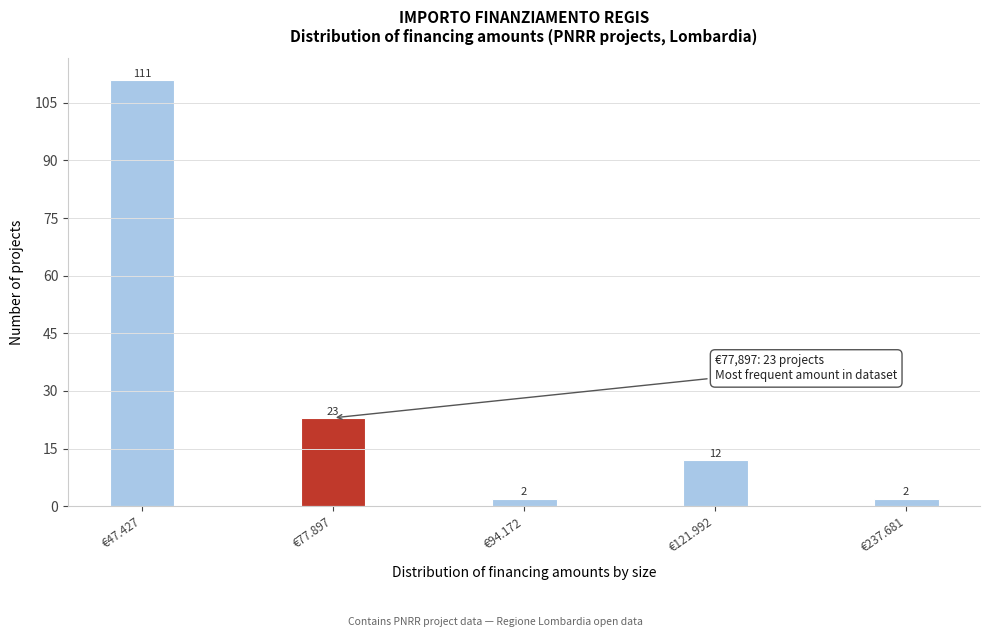

Reading right to left, transcribe all the data shown in this chart.

2	12	2	23	111